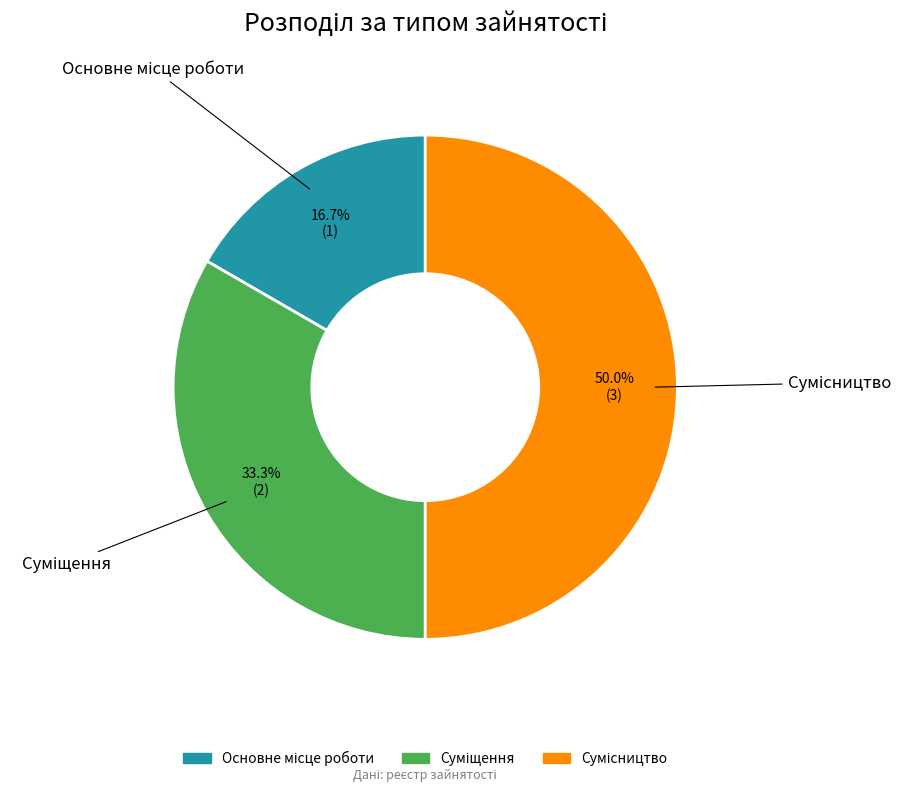

What is the smallest slice in the pie chart?

Основне місце роботи